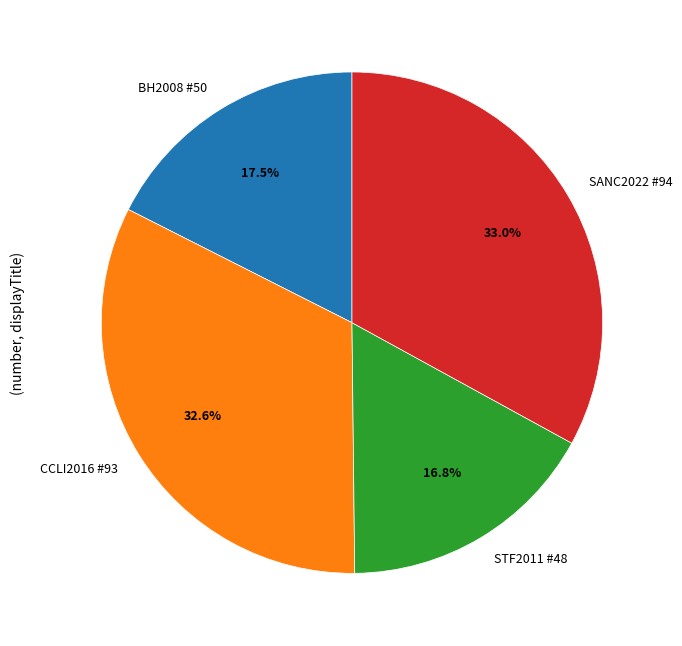

Is there a majority slice in this chart?

No